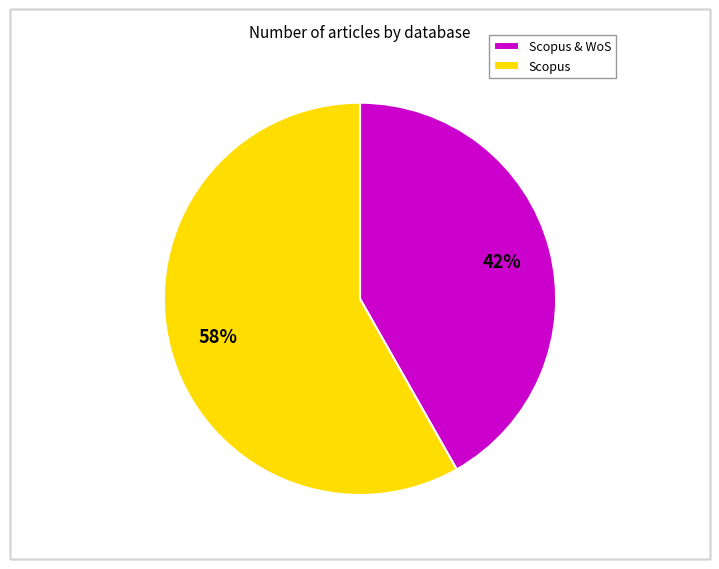

To the nearest percent, what is the difference between the largest and smallest slice percentages?

16%